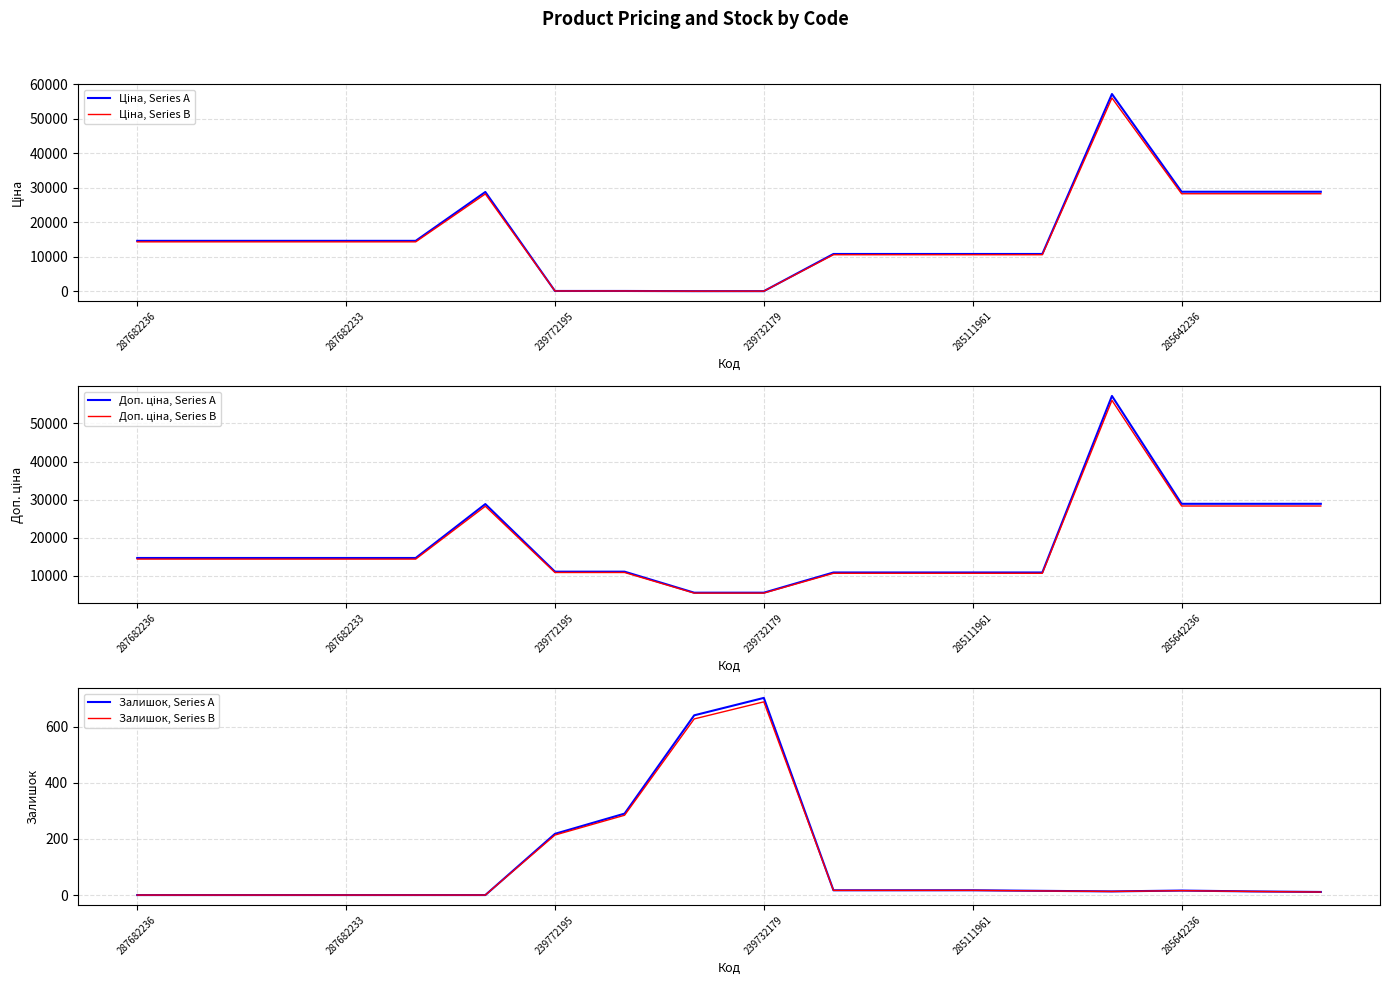

True or false: Залишок, Series A has a value of 0.0 at 287682236.

True